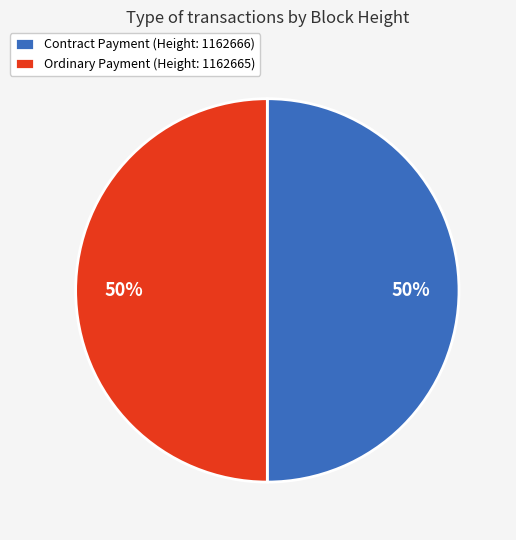

What percentage is the Contract Payment (Height: 1162666) slice, to the nearest percent?

50%